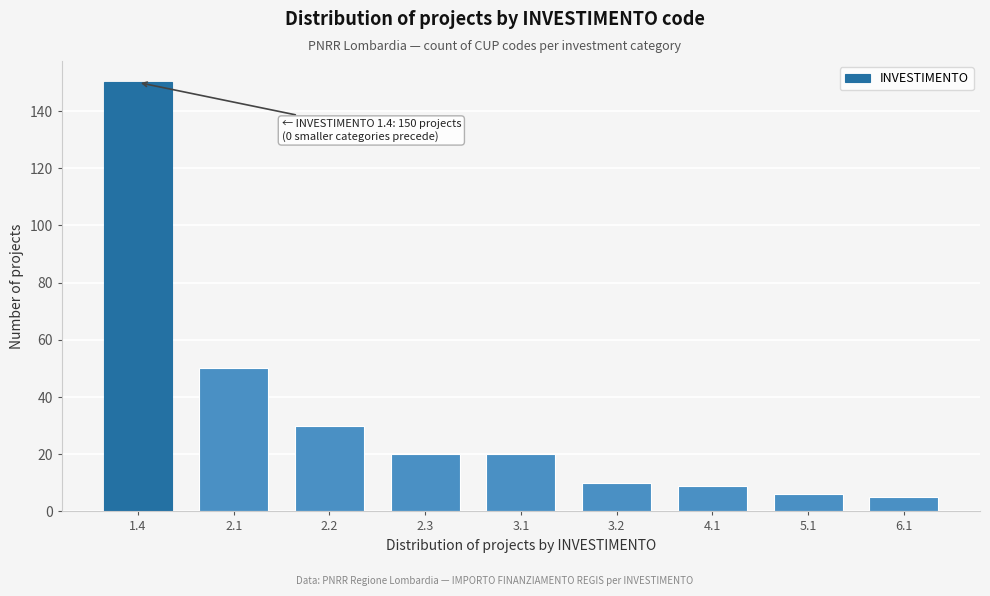

Reading right to left, list all the values displayed in this chart.

5	6	9	10	20	20	30	50	150